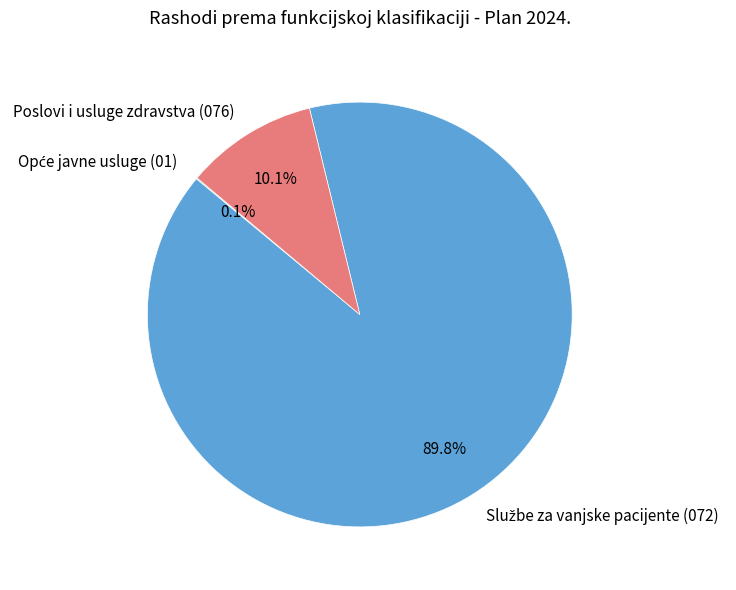

Is there a majority slice in this chart?

Yes